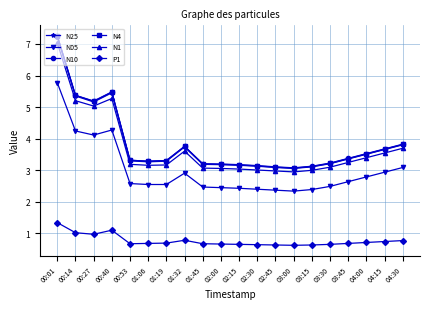

The value of N10 at 00:40 is 8.7. True or false?

False